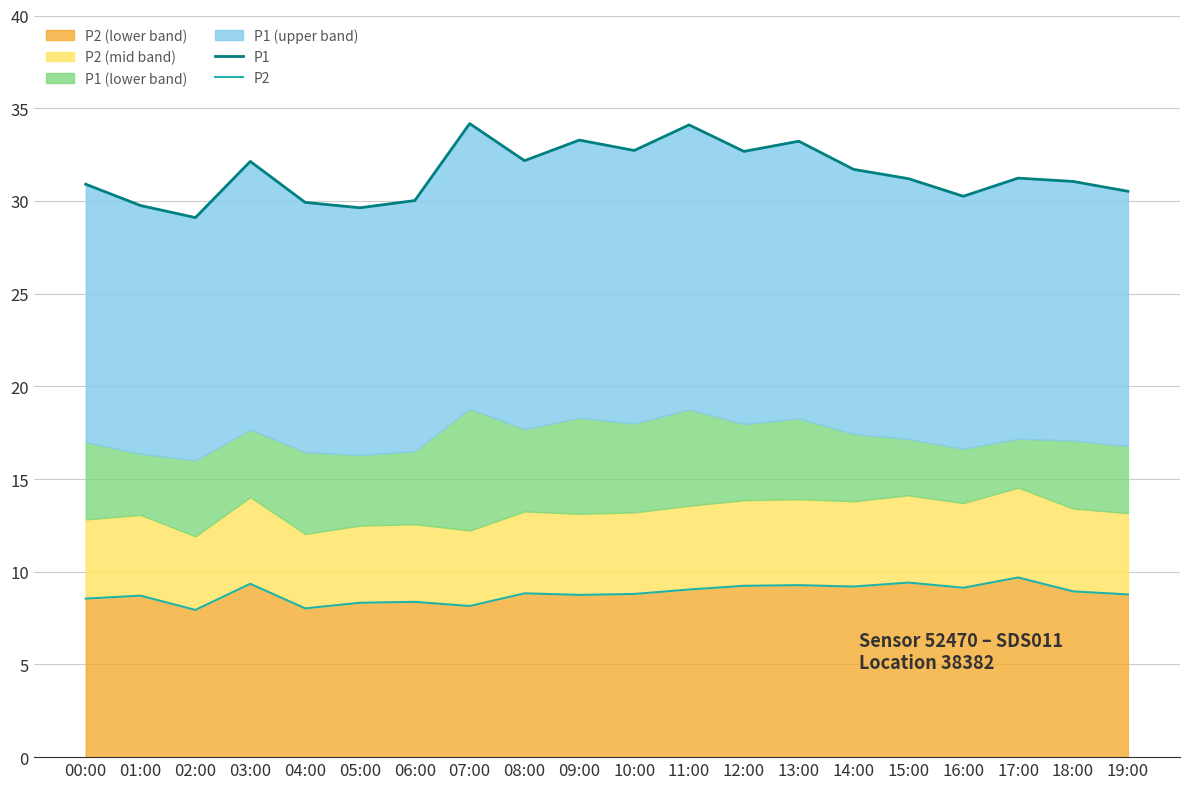

At which category does P2 reach its first local peak?

01:00